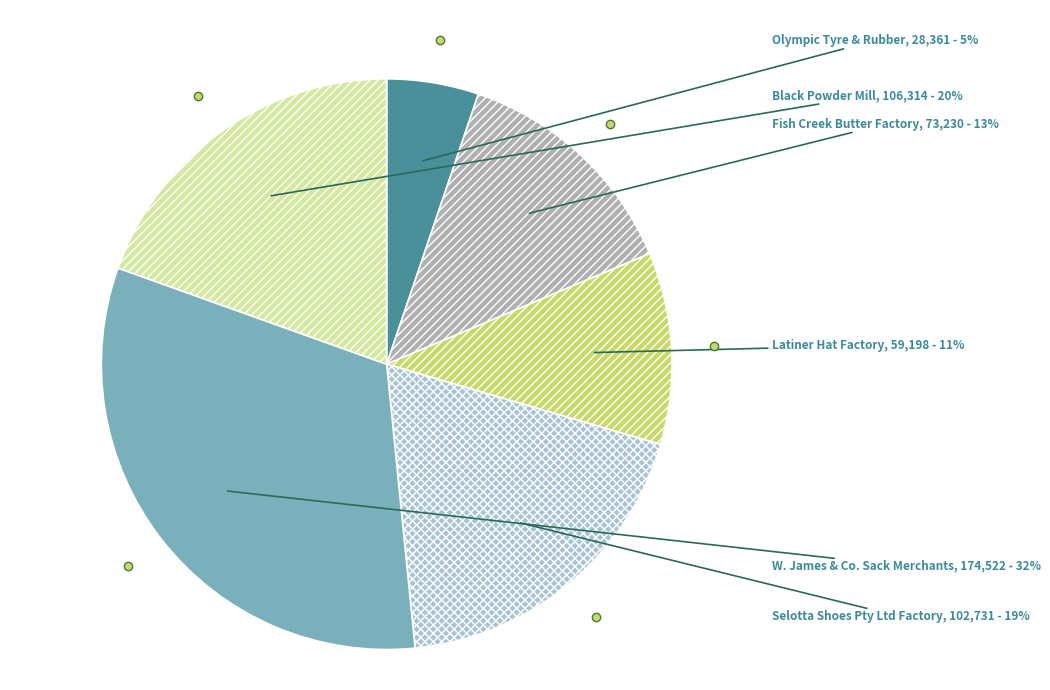

How many slices are in this pie chart?

6